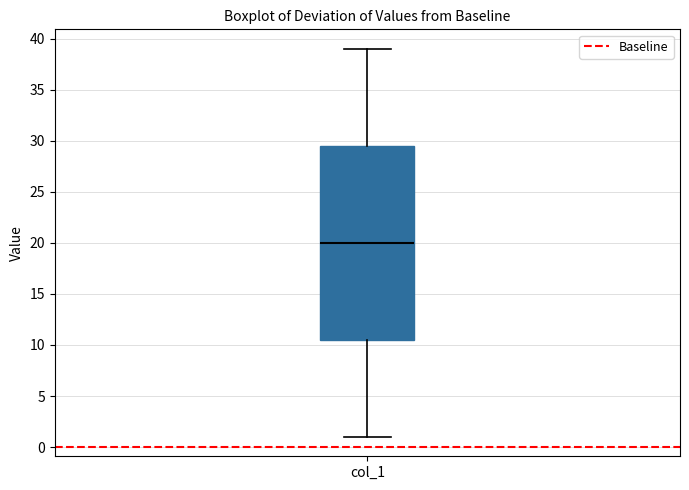

Where is the upper edge of the box for col_1 on the y-axis? The values are not printed on the chart, so give them approximately, as read against the axis.

29.5